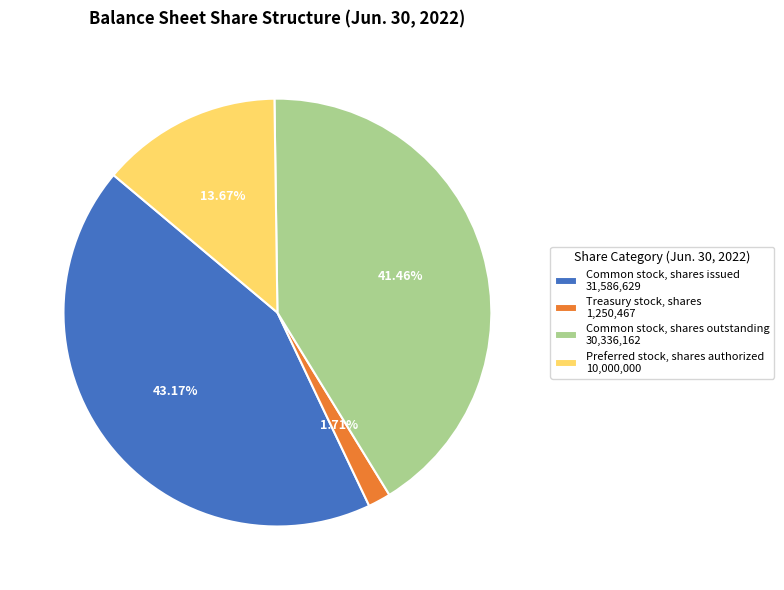

Does Common stock, shares outstanding account for over 50% of the chart?

No